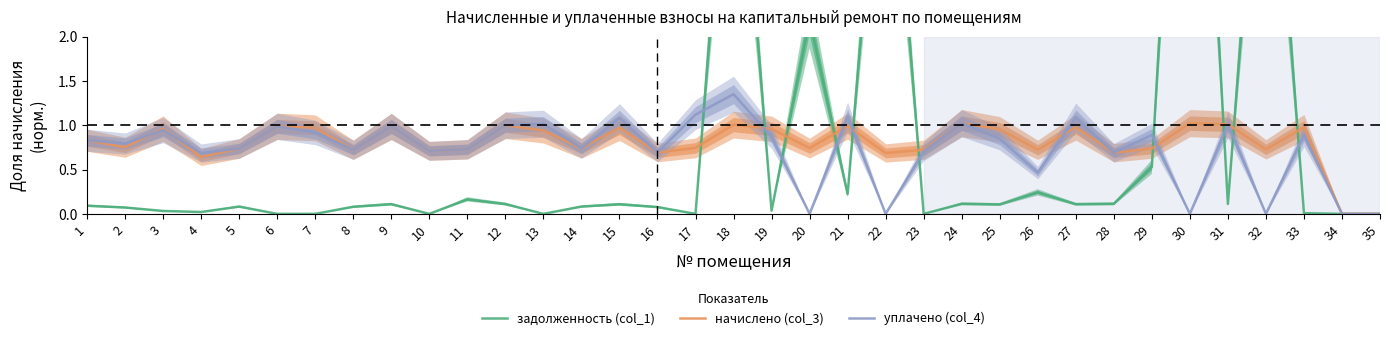

Between 2 and 35, which series saw the biggest shift?

уплачено (col_4)